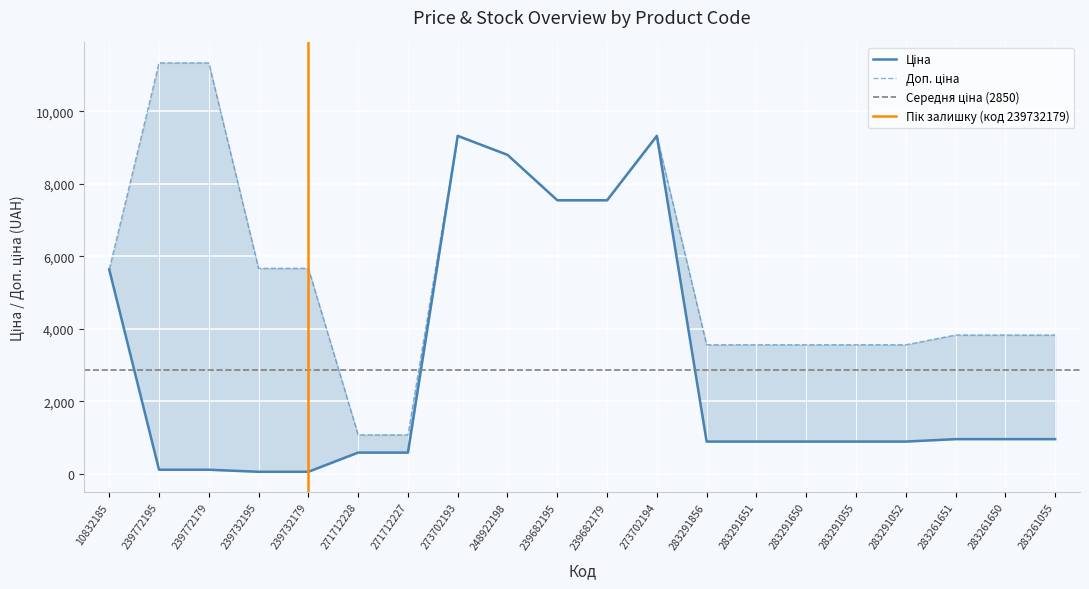

Between 283261651 and 239682195, which is larger?

239682195